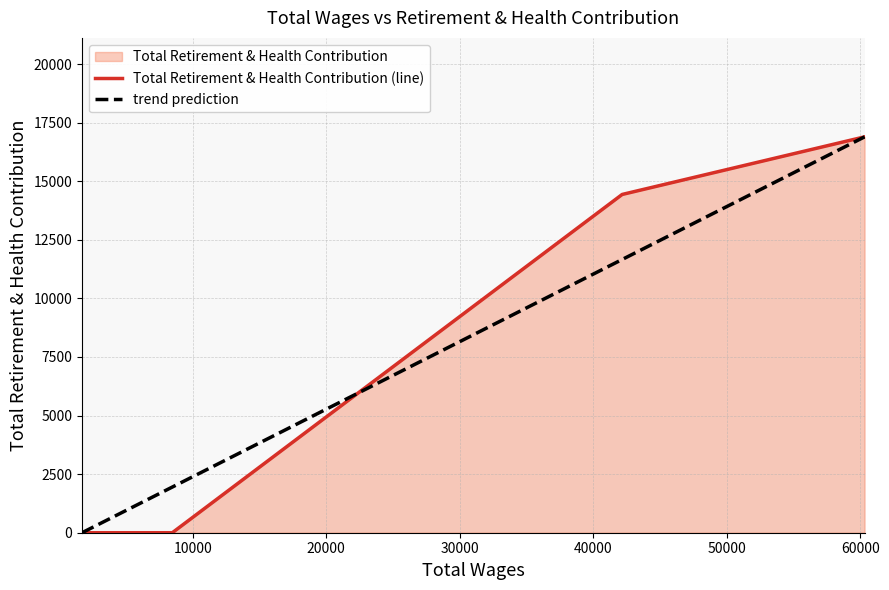

What is the value of the trend prediction point at the 3rd from the left?

1948.7